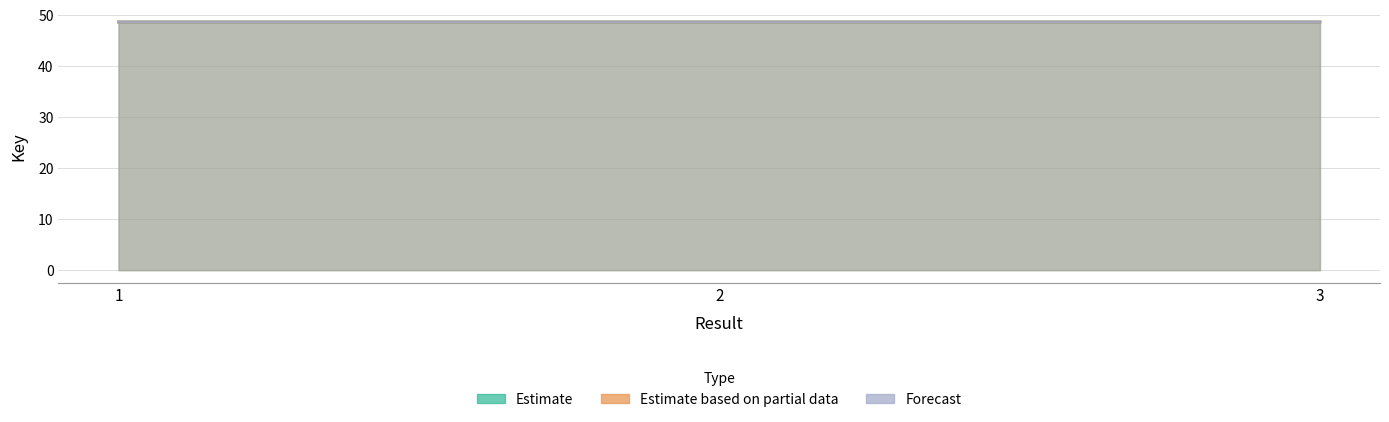

What are all the series names shown in the legend?

Estimate, Estimate based on partial data, Forecast